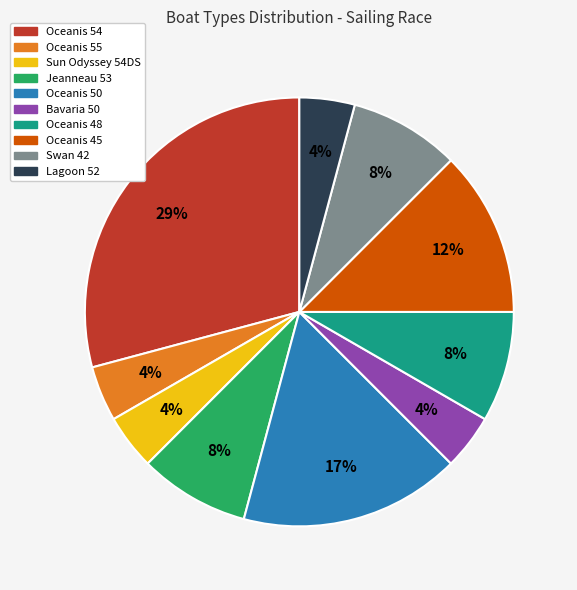

What percentage is the Bavaria 50 slice, to the nearest percent?

4%